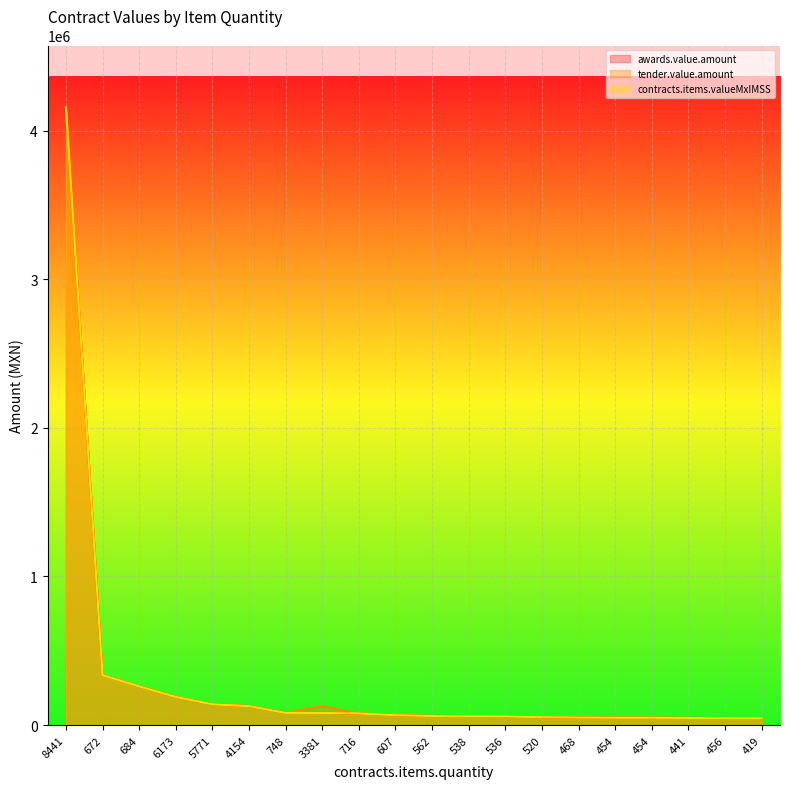

True or false: contracts.items.valueMxIMSS and awards.value.amount intersect in this chart.

False